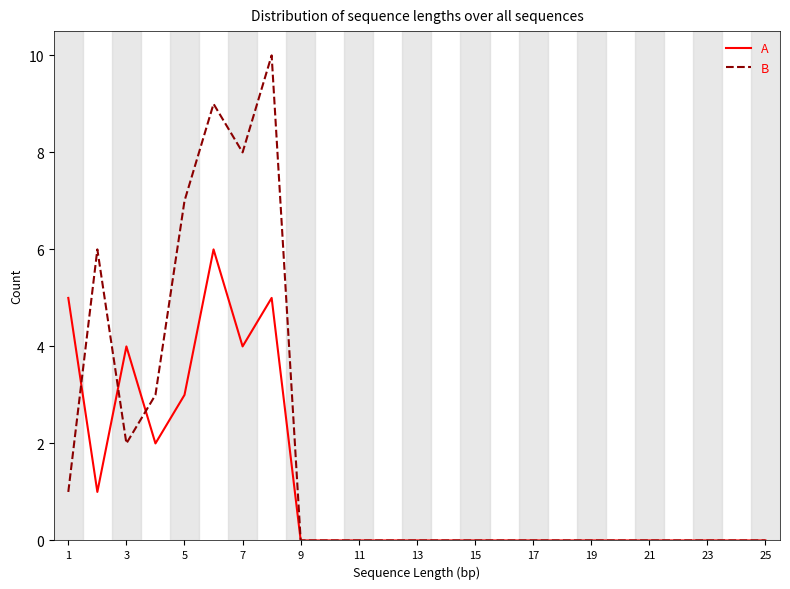

Which series has the widest spread of values?

B